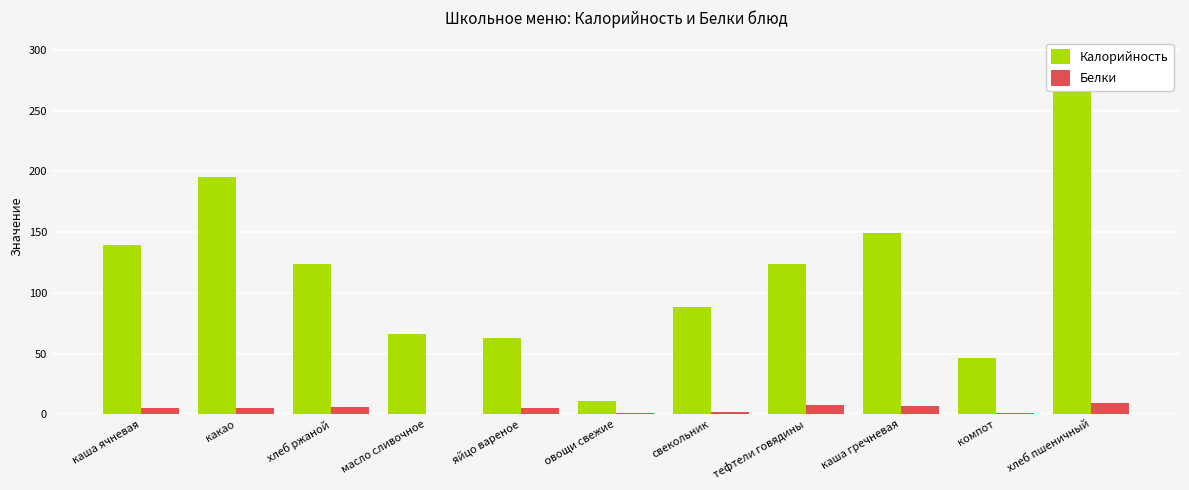

Count the number of categories in the chart.

11